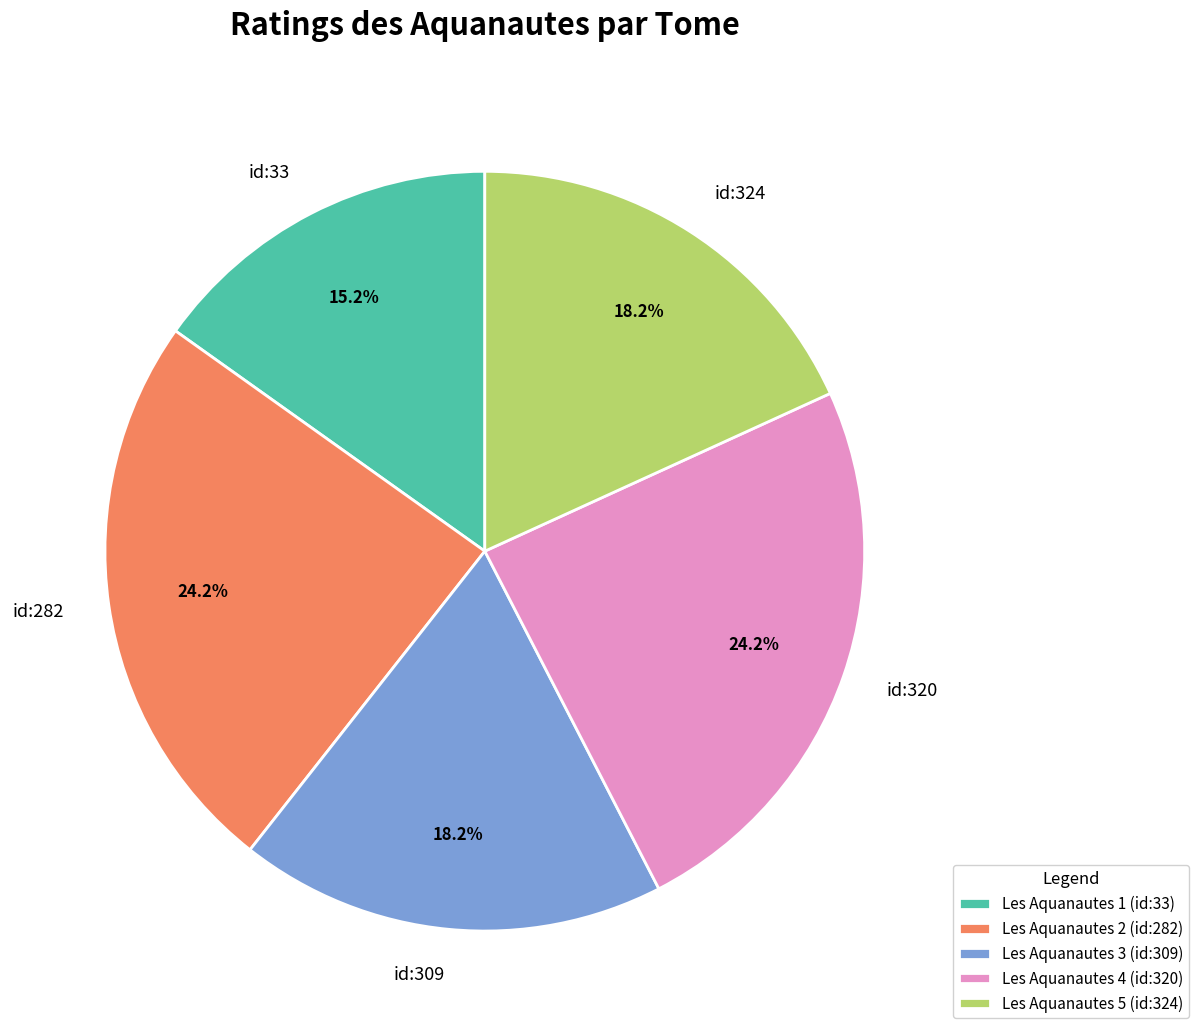

How many segments does this pie chart have?

5